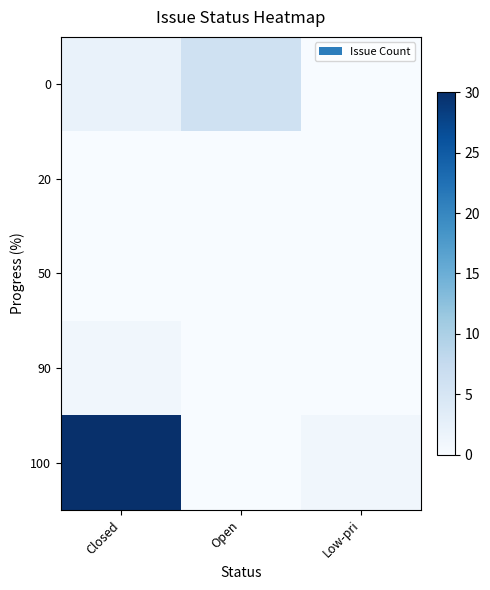

Which label corresponds to the largest value in the chart?

Closed